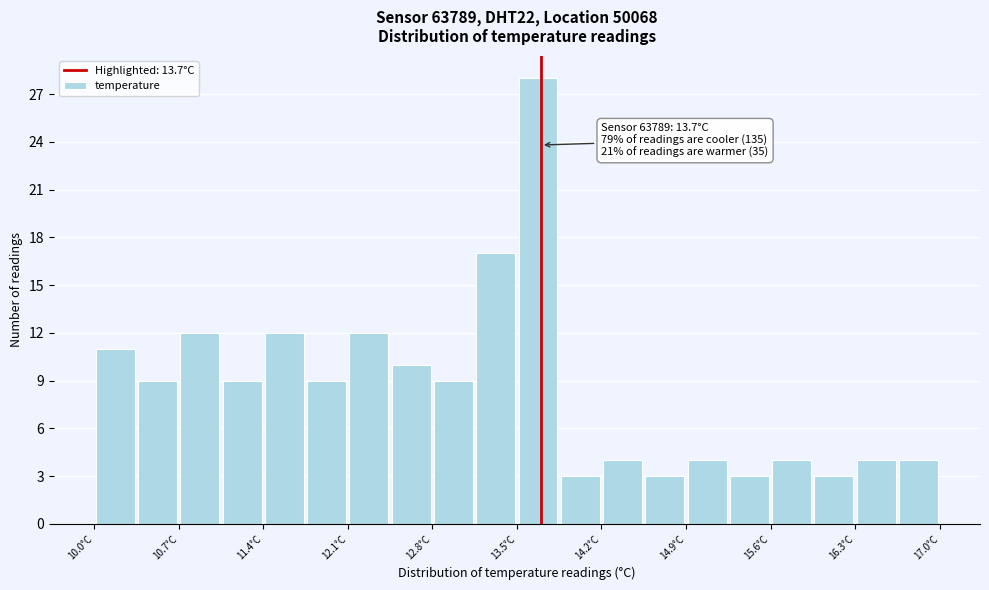

Read against the x-axis, roughly where is the centre of the tallest bar?

13.7